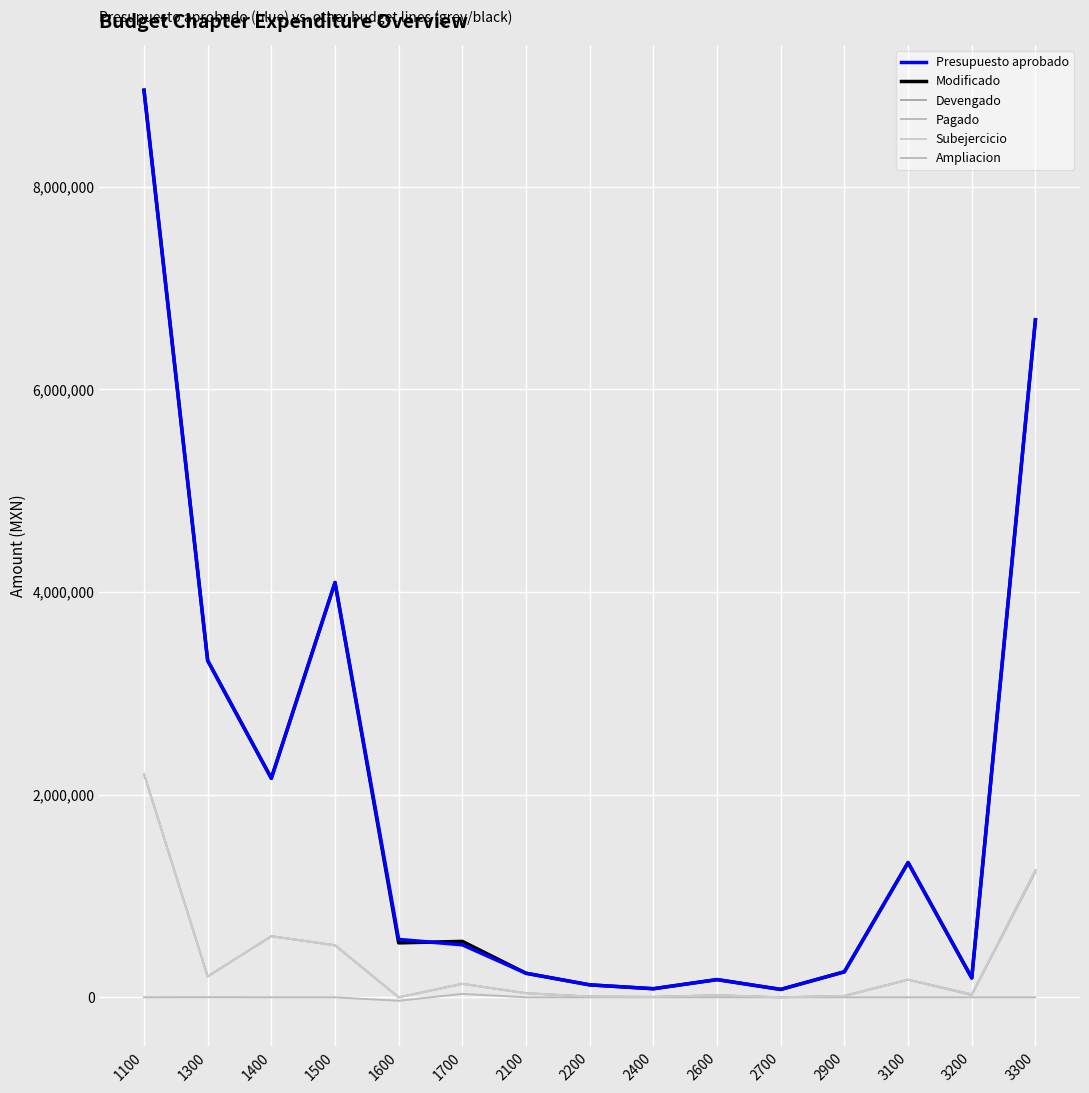

What is the total value across all series at 1700?

1503558.1